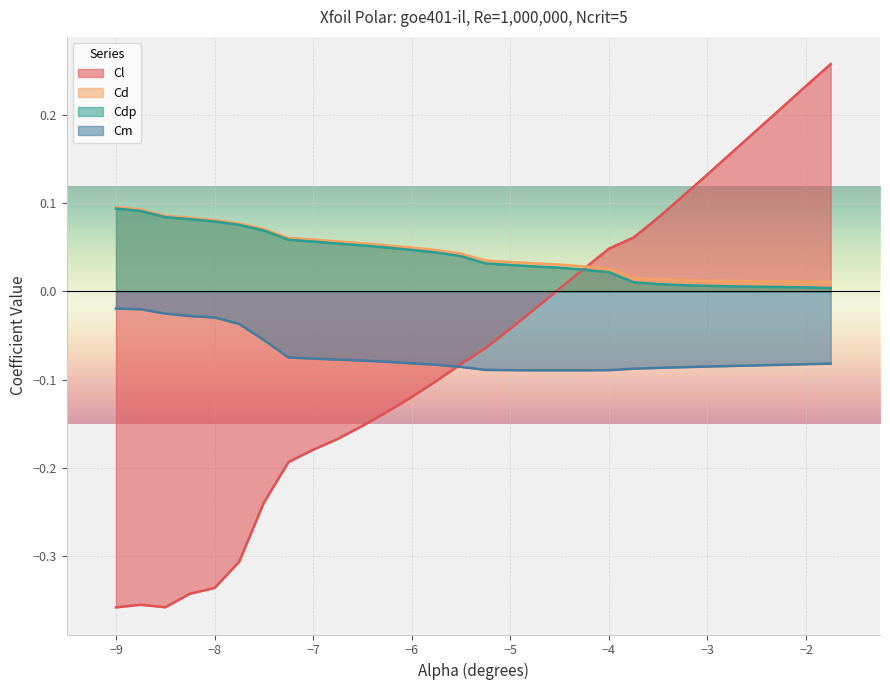

How many lines are shown in the chart?

4